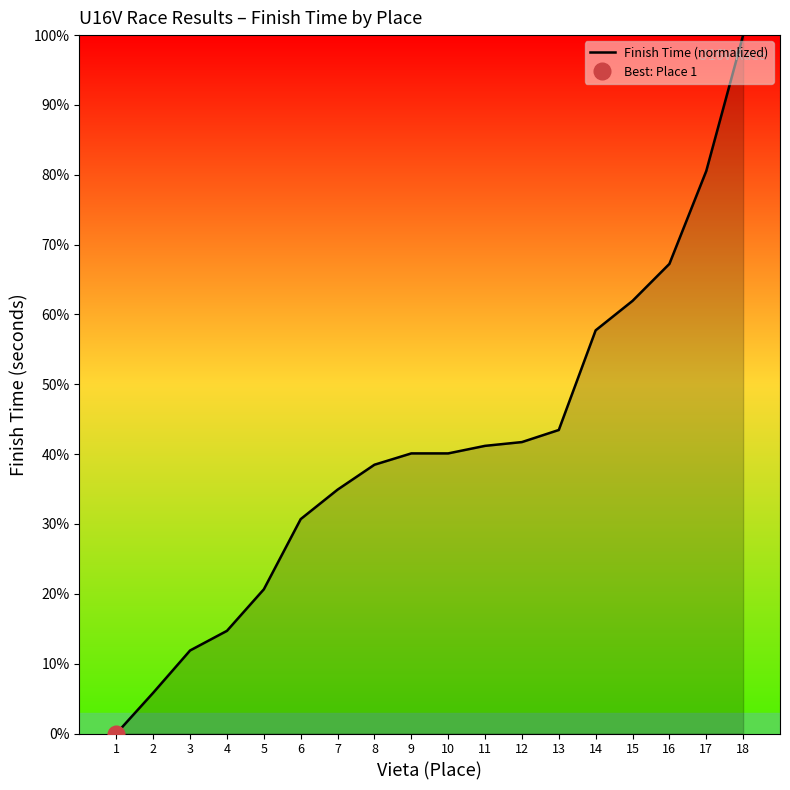

What is the average value?

40.6